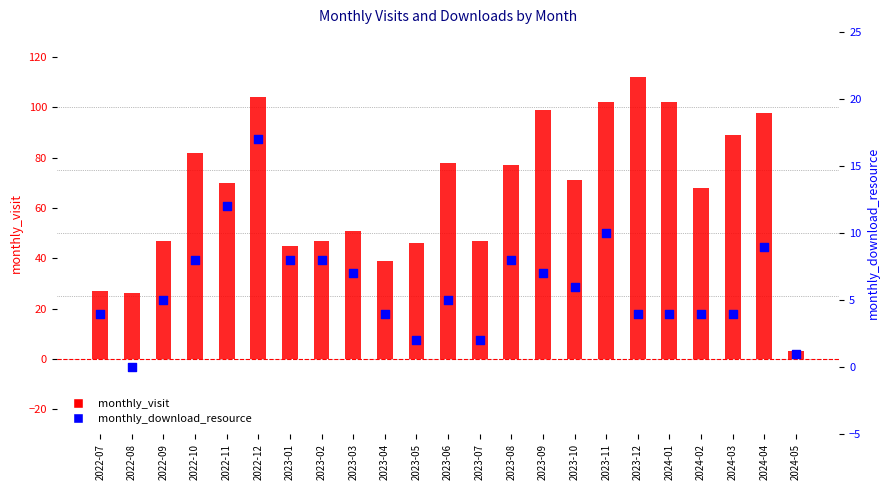

Is the value of monthly_visit at 2024-02 greater than the value of monthly_download_resource at 2023-06?

Yes